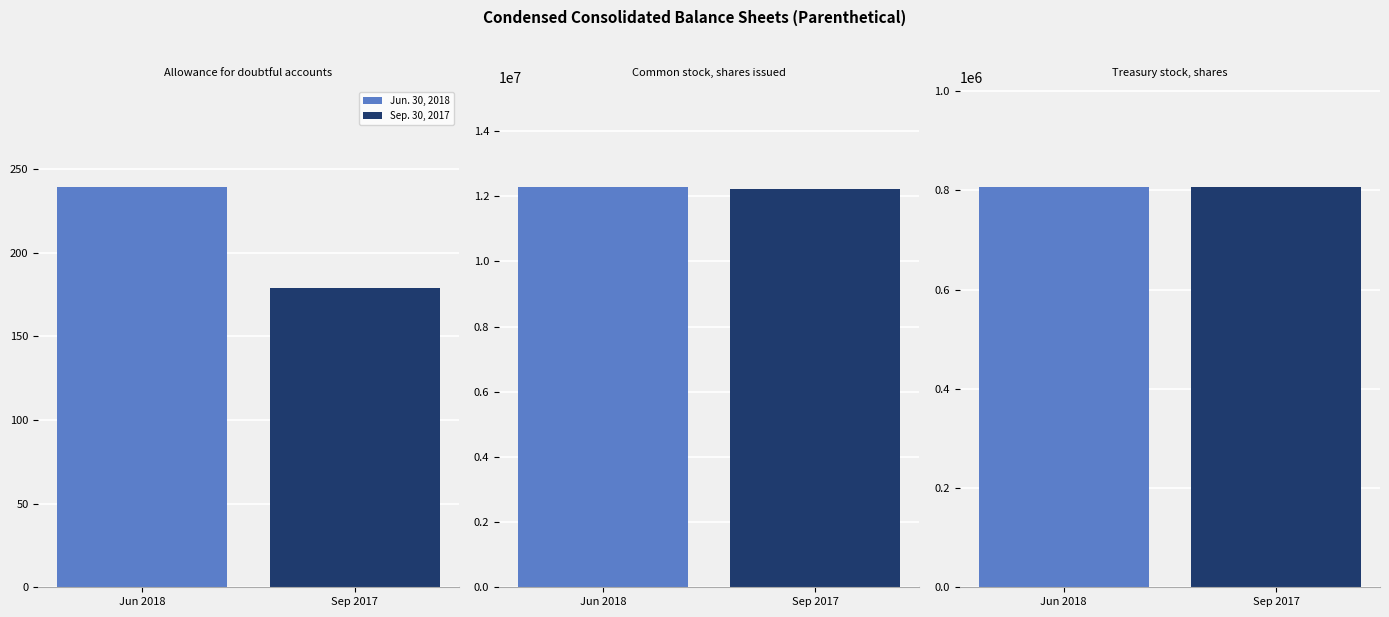

Reading left to right, what are all the values shown in this chart?

Jun. 30, 2018: 239	12276056	806018
Sep. 30, 2017: 179	12234656	806018